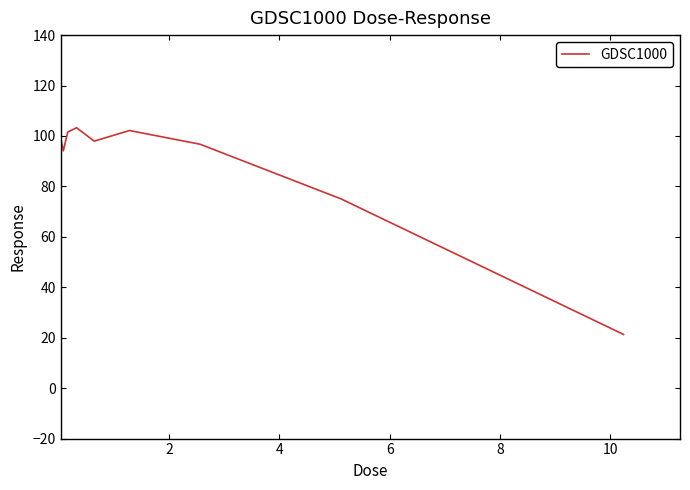

What is the maximum value shown in the chart?

103.3